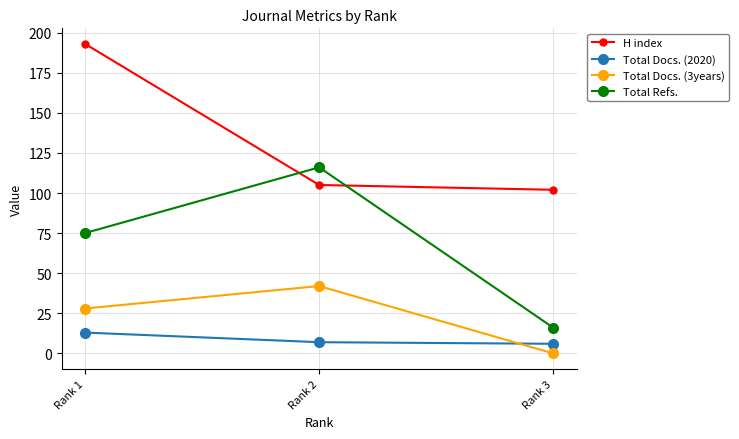

How many values in the H index series are below 105?

1